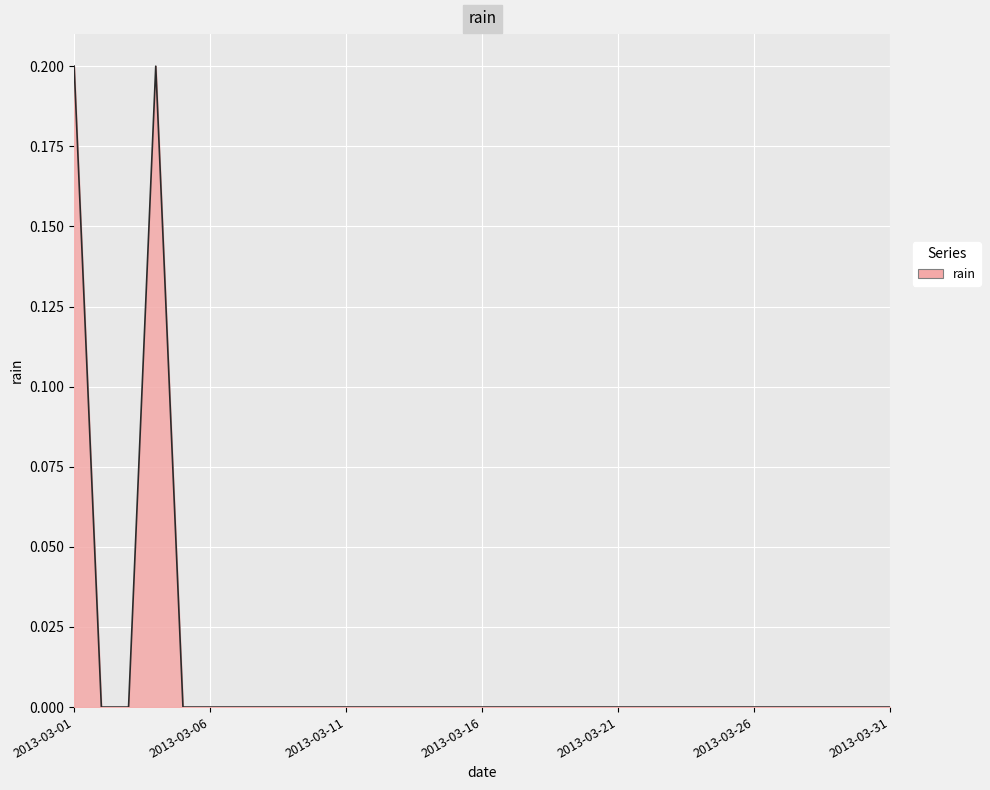

At which label is the value closest to 0?

2013-03-02